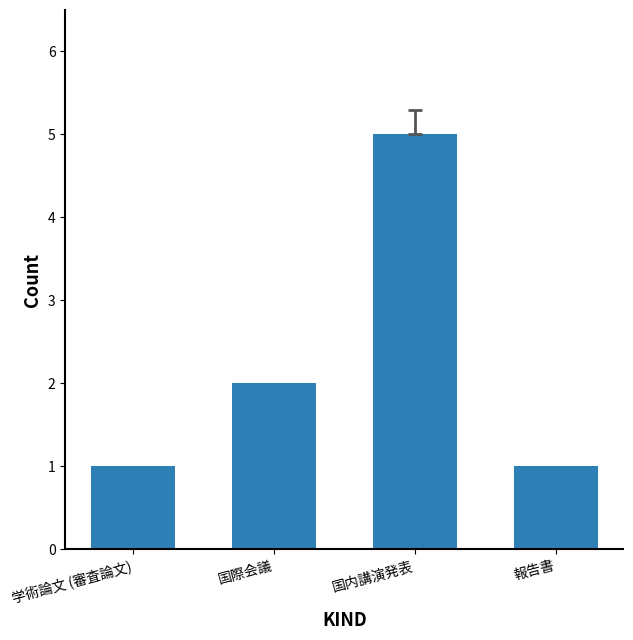

What is the difference between the second highest and minimum values?

1